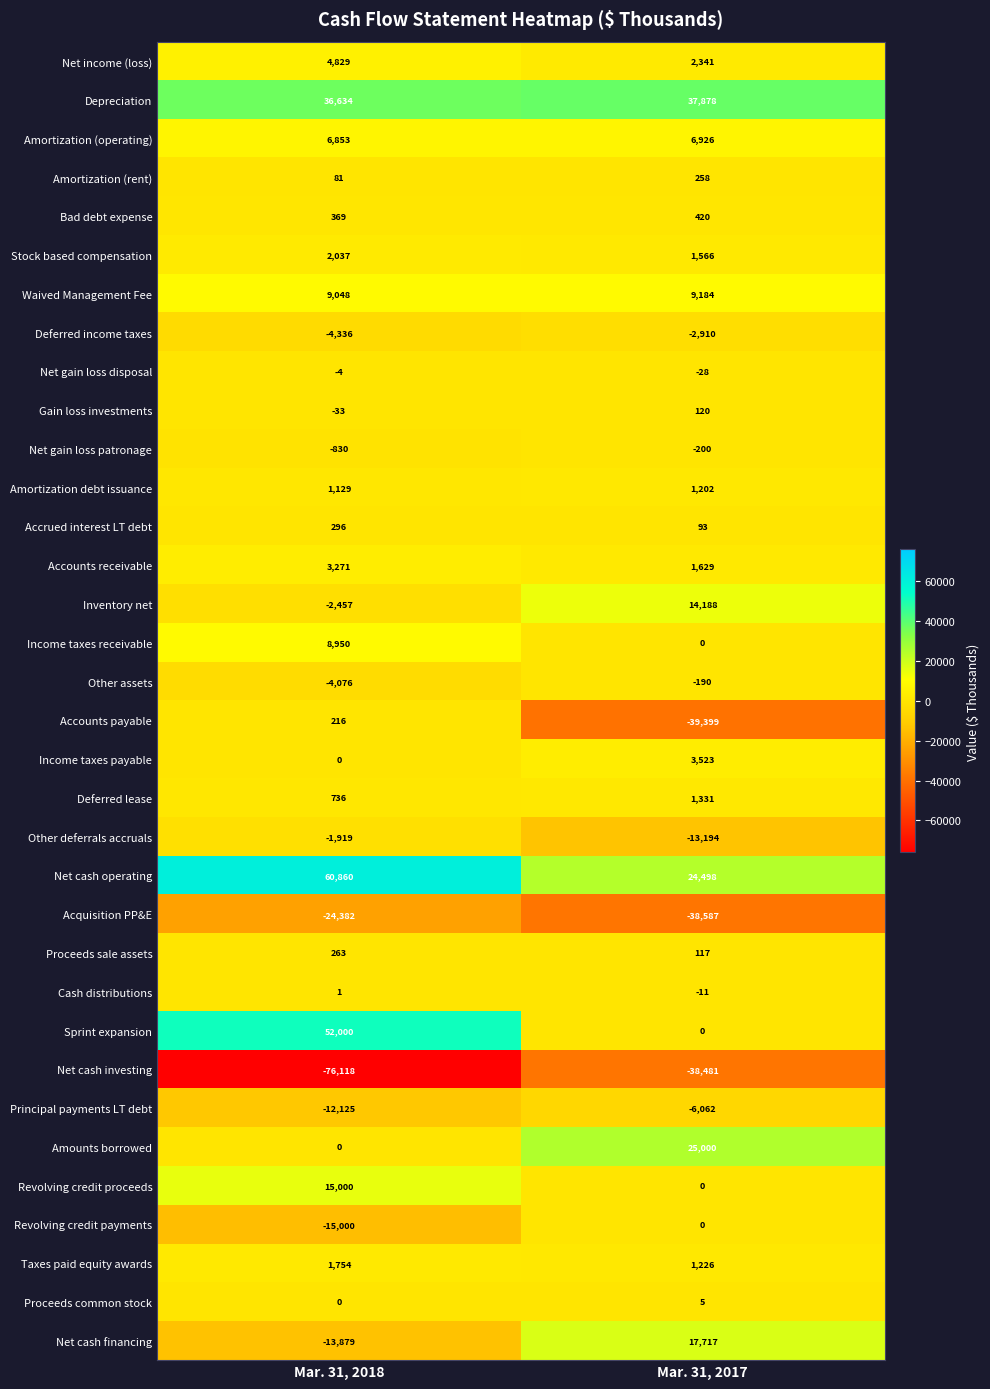

The value of Acquisition PP&E at Mar. 31, 2017 is -59242. True or false?

False